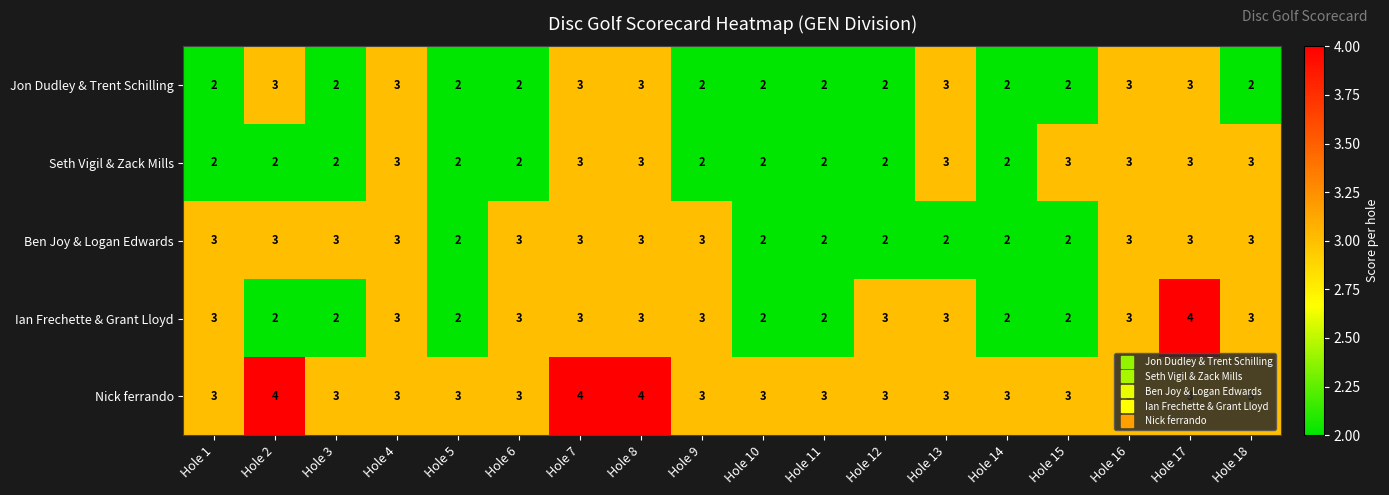

Is the value of Ian Frechette & Grant Lloyd at Hole 6 greater than the value of Seth Vigil & Zack Mills at Hole 12?

Yes